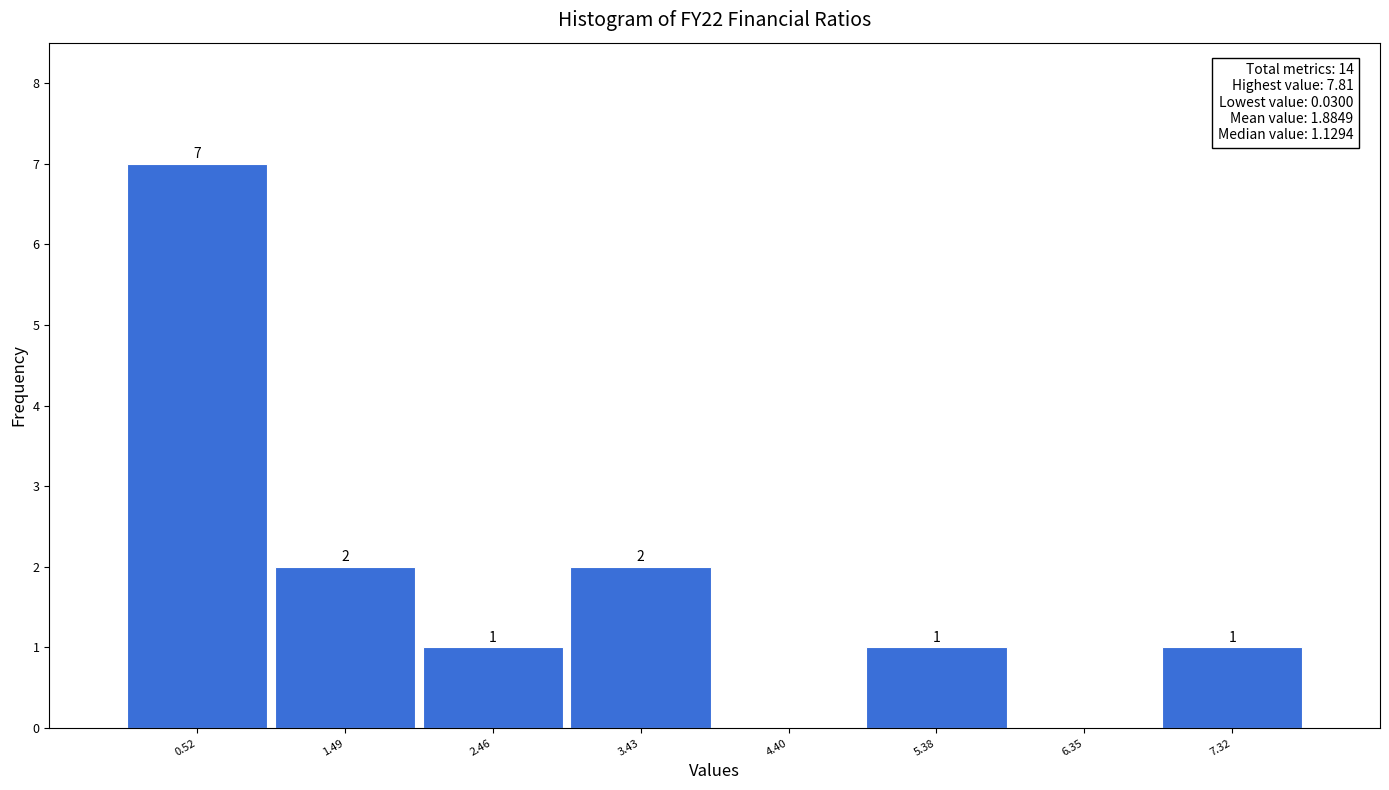

Which range on the x-axis has the tallest bar?

0.0 to 1.0